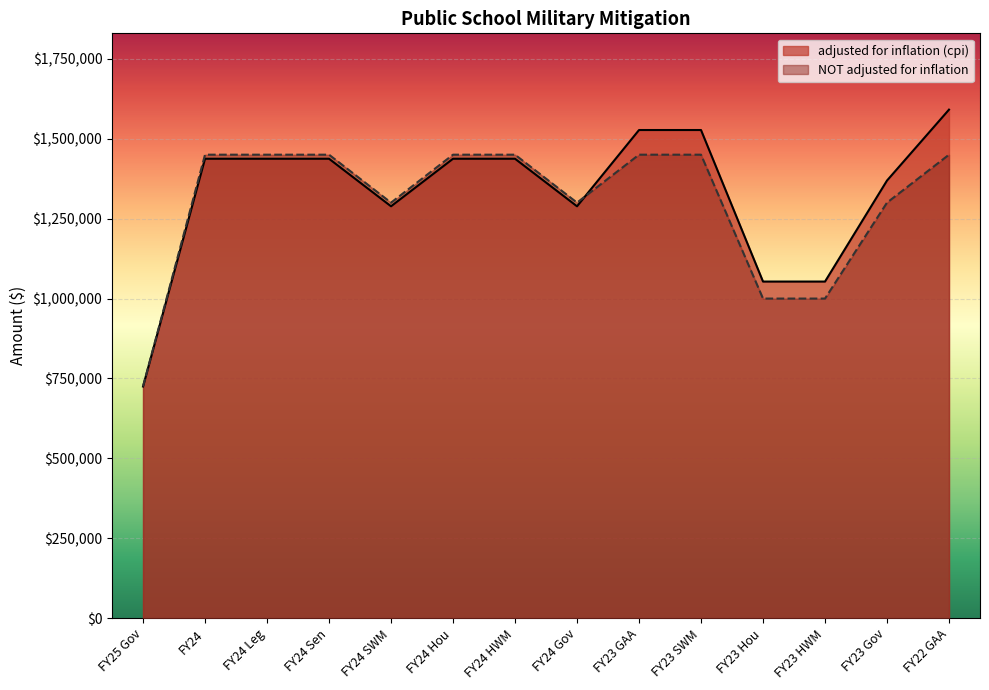

Which category has the lowest value in the NOT adjusted for inflation series?

FY25 Gov